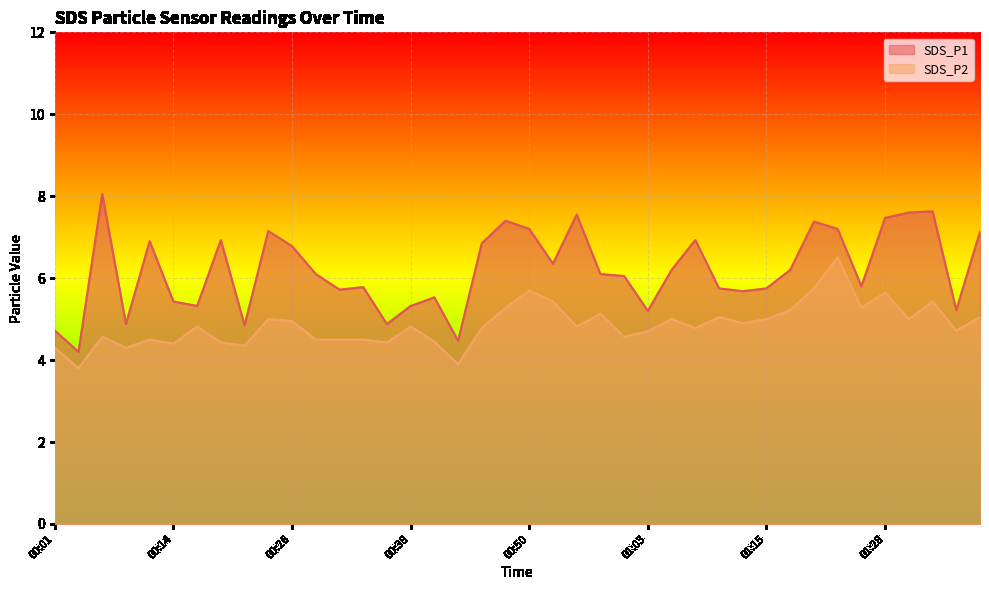

What is the sum of all SDS_P2 values?

194.3